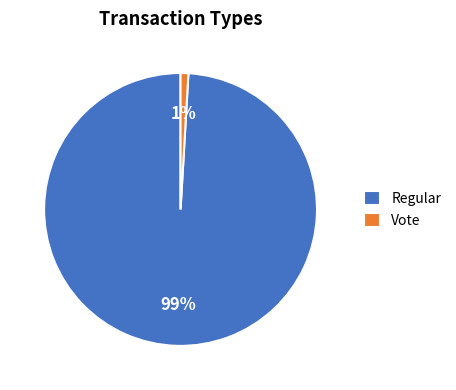

Between Vote and Regular, which is larger?

Regular